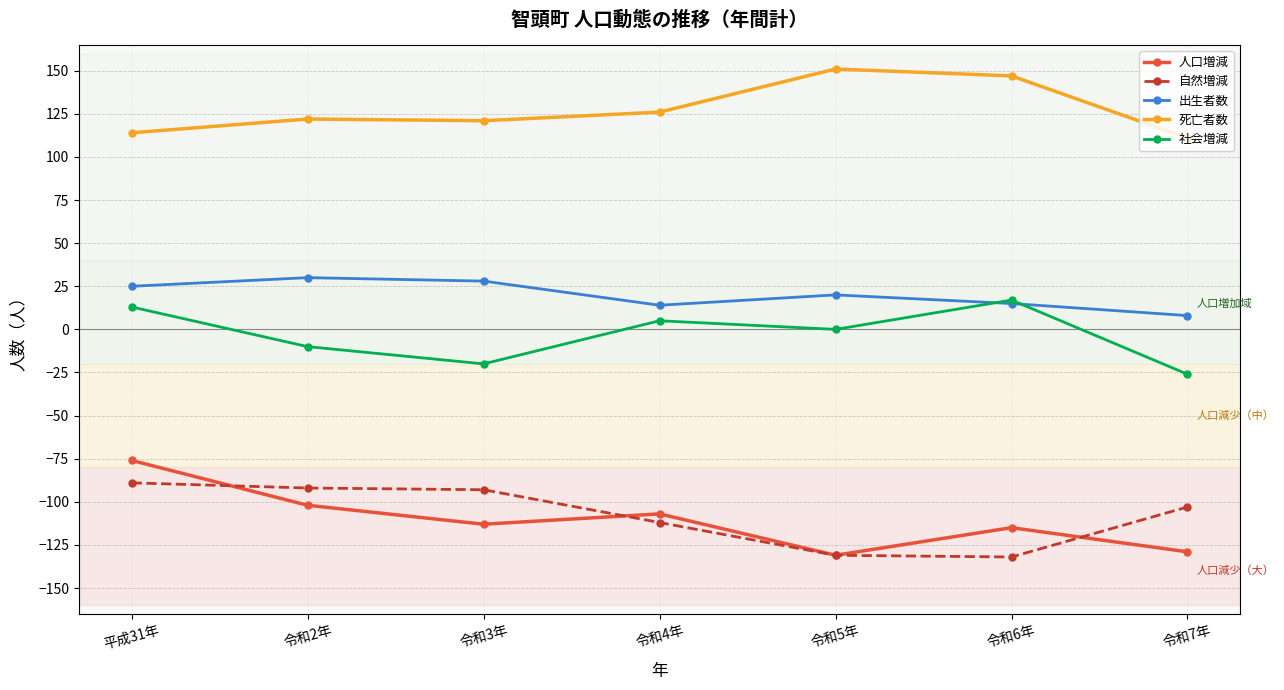

What is the average value of the 社会増減 series?

-3